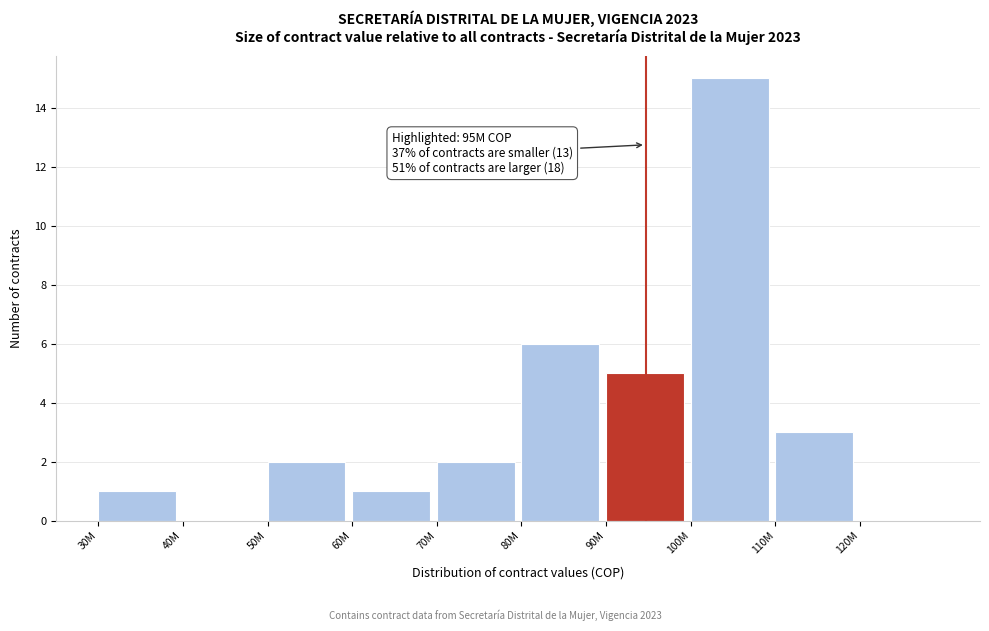

Reading left to right, transcribe all the data shown in this chart.

30M=1	40M=0	50M=2	60M=1	70M=2	80M=6	90M=5	100M=15	110M=3	120M=0